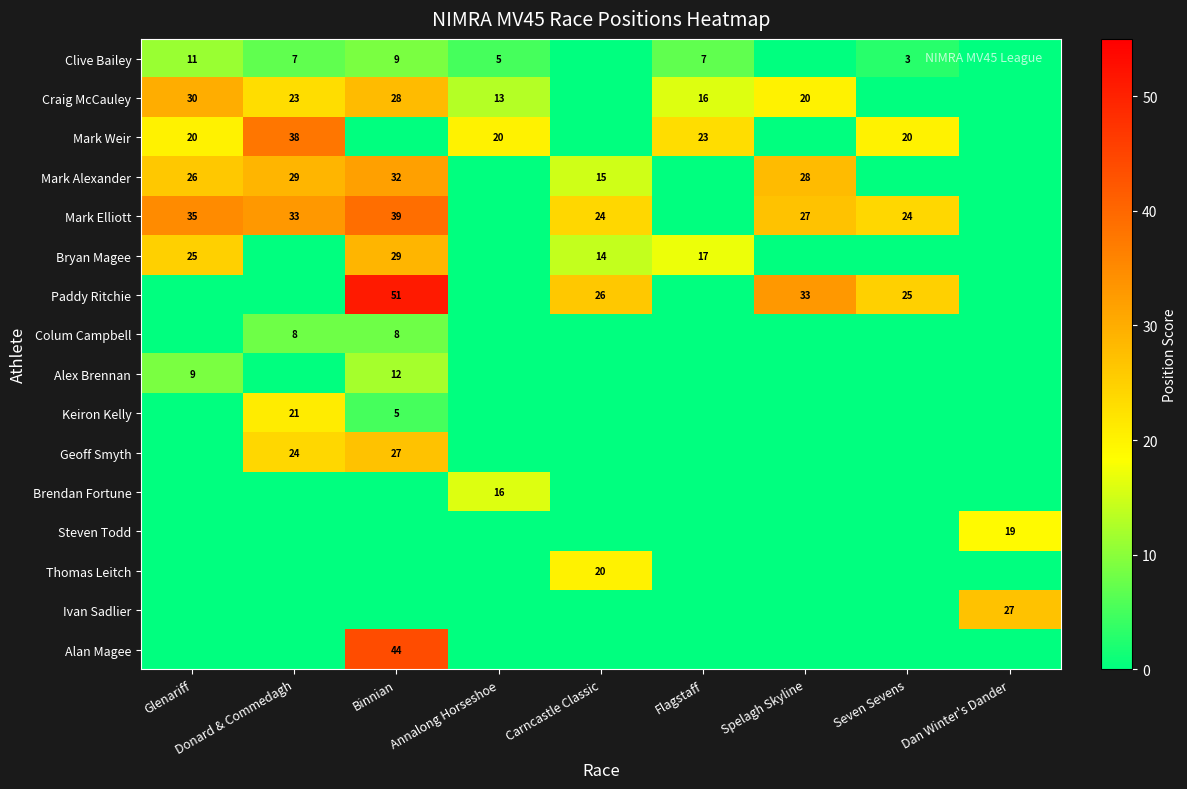

The Clive Bailey series shows 7.0 at Donard & Commedagh. True or false?

True